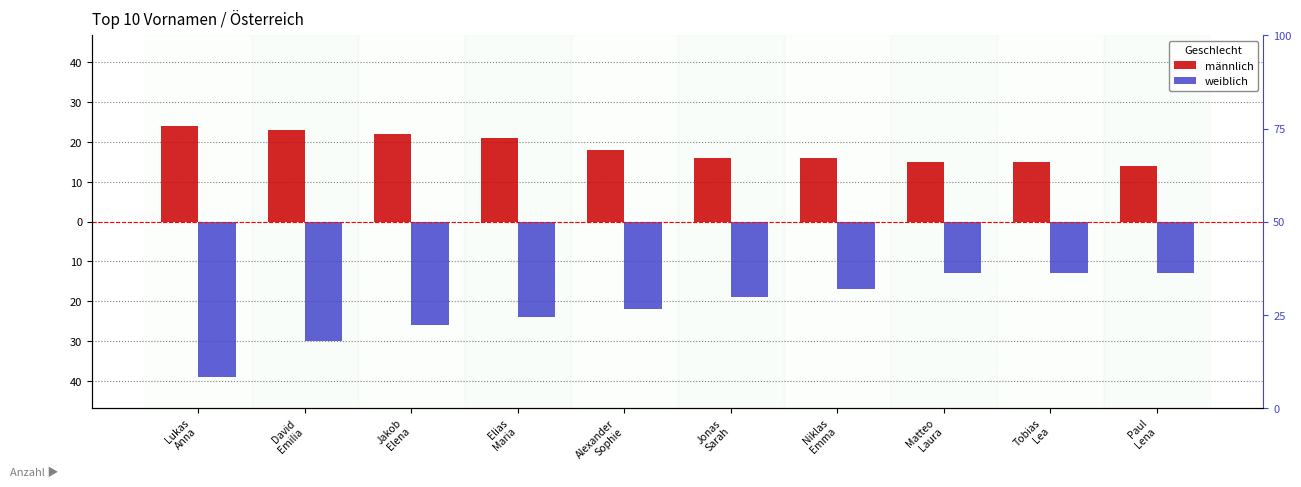

Is the value of männlich at Paul
Lena greater than the value of weiblich at Tobias
Lea?

Yes